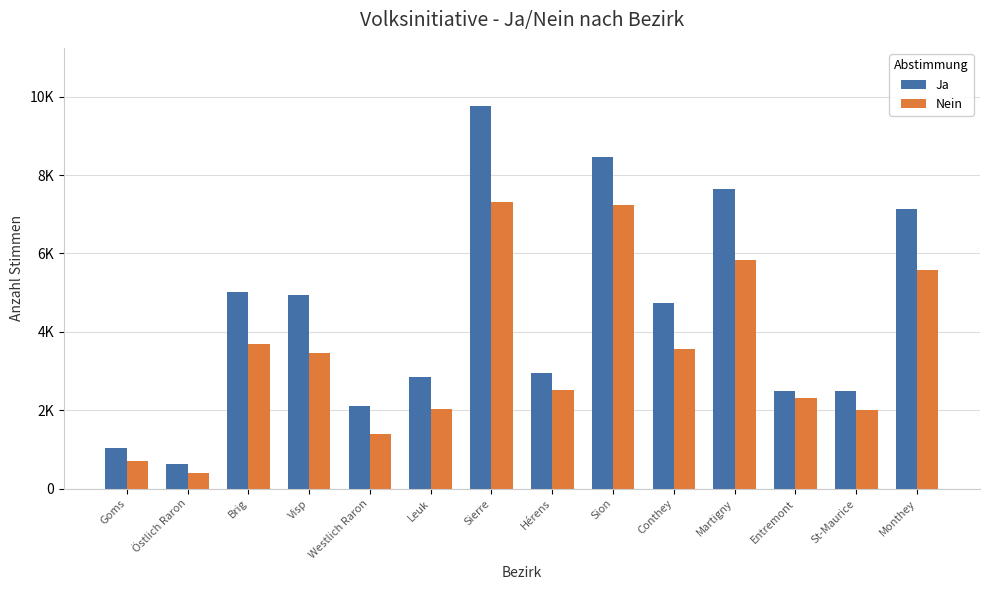

Does the chart contain any negative values?

No